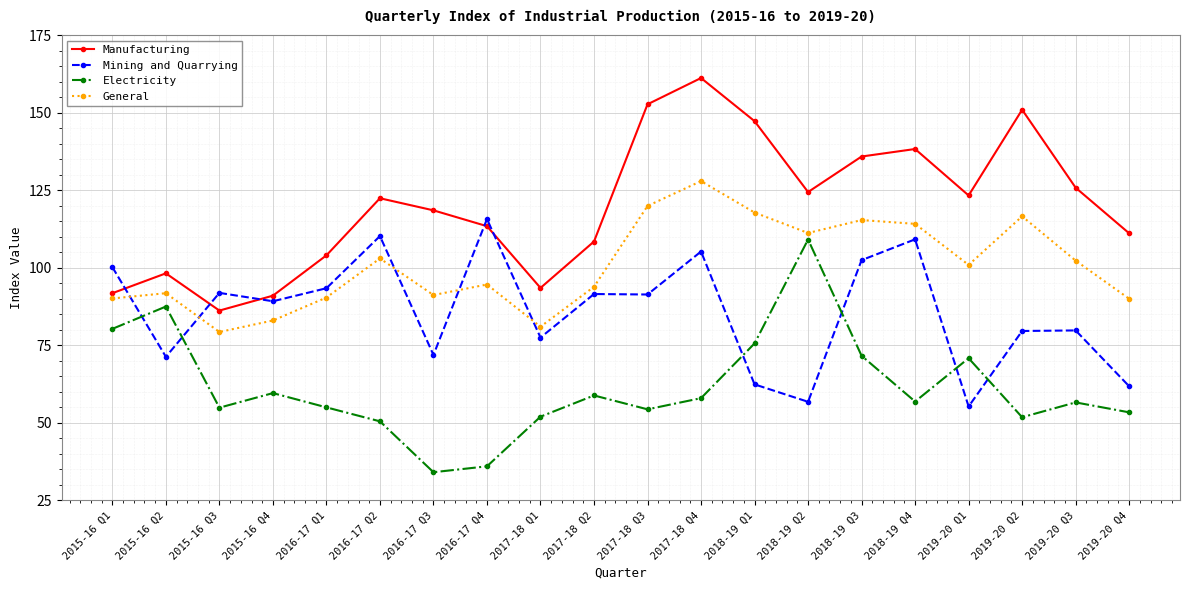

Is this an area chart (filled region under the line)?

No